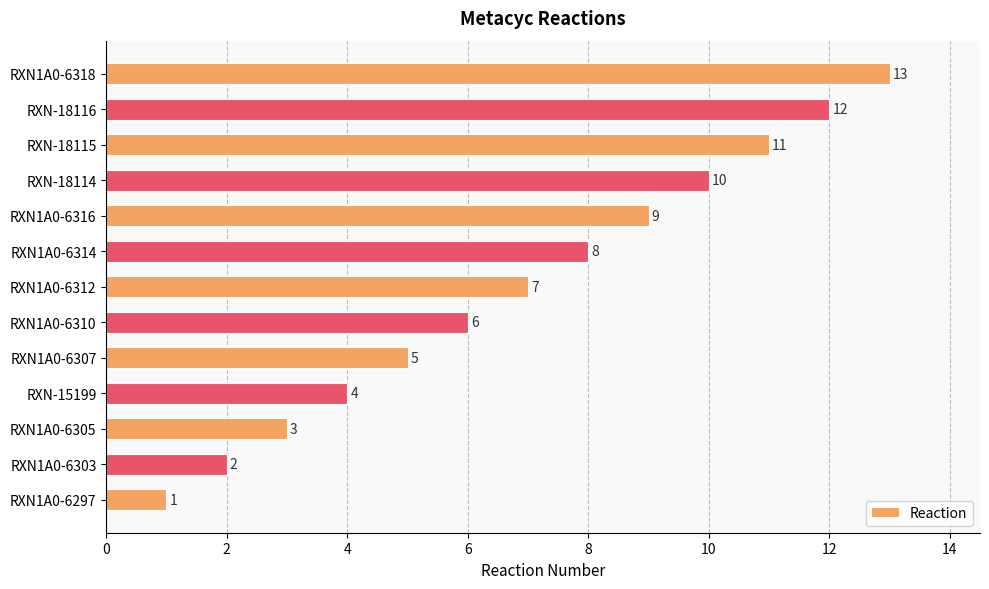

Rank the categories by value from lowest to highest.

RXN1A0-6297, RXN1A0-6303, RXN1A0-6305, RXN-15199, RXN1A0-6307, RXN1A0-6310, RXN1A0-6312, RXN1A0-6314, RXN1A0-6316, RXN-18114, RXN-18115, RXN-18116, RXN1A0-6318